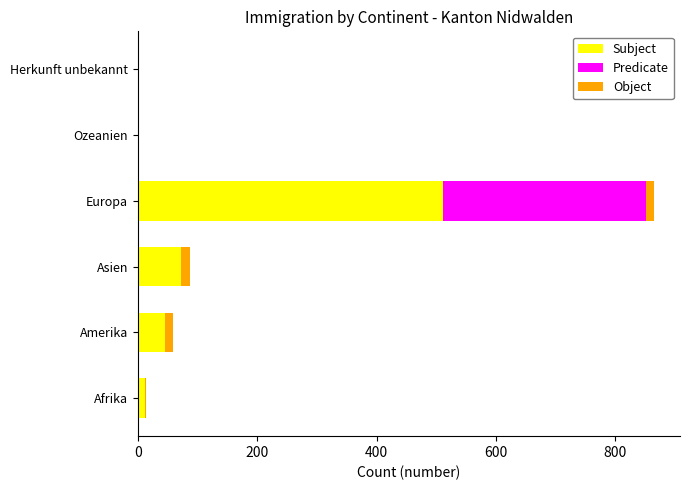

Is it true that Subject equals 794 at Europa?

False